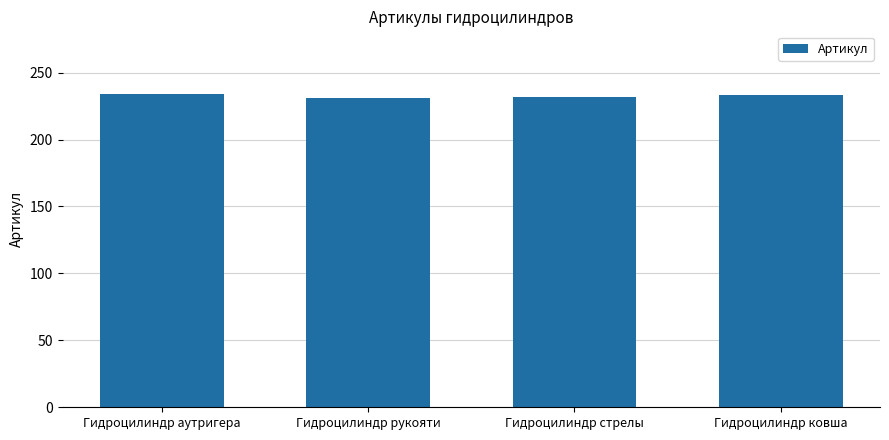

Is it true that the value at Гидроцилиндр ковша is 233?

True